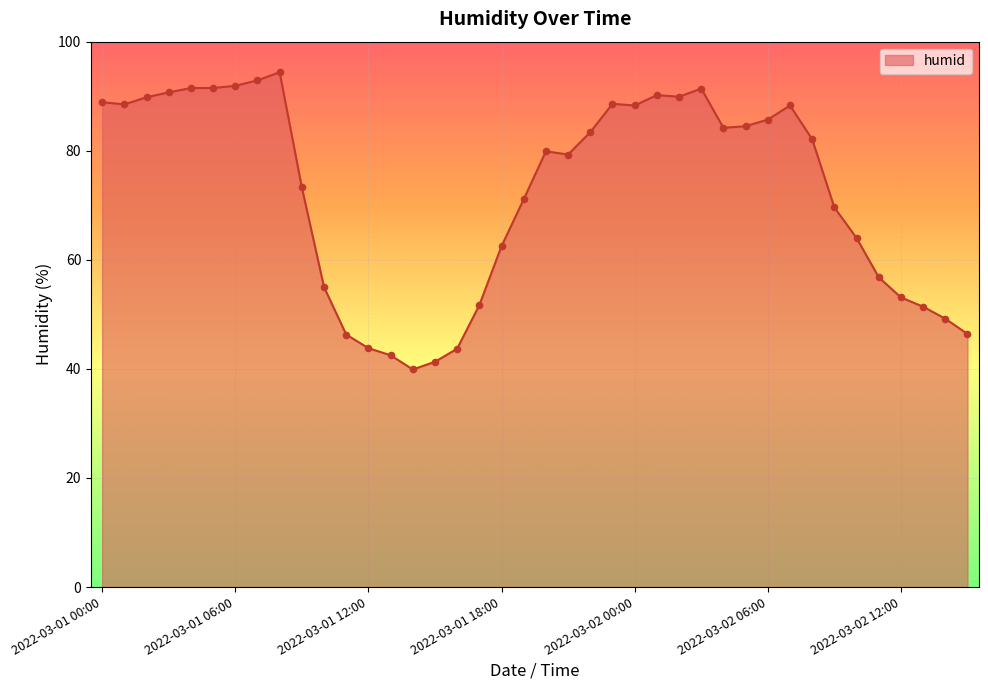

What is the smallest value displayed?

39.9